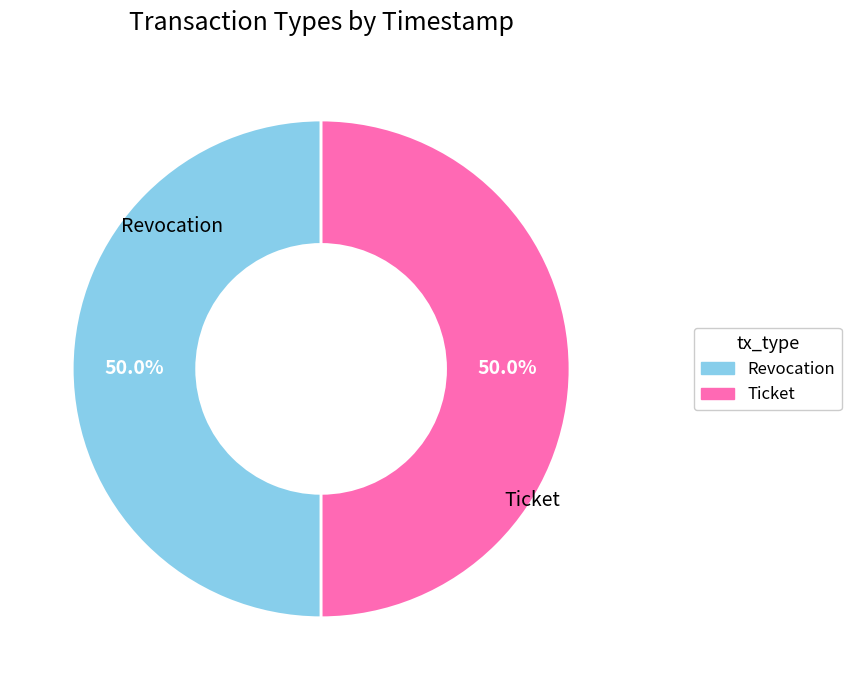

What is the ratio of the value at Ticket to the value at Revocation?

1.0